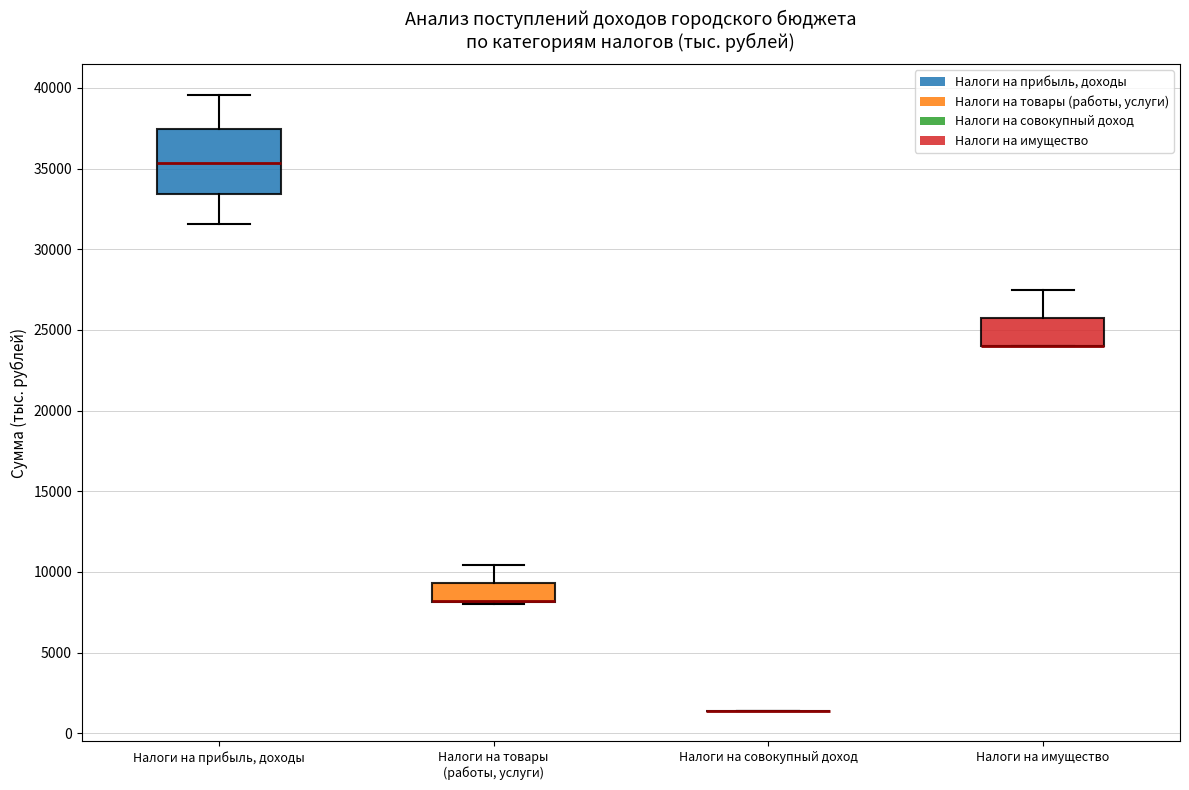

Where is the upper edge of the box for Налоги на товары (работы, услуги) on the y-axis? The values are not printed on the chart, so give them approximately, as read against the axis.

9500